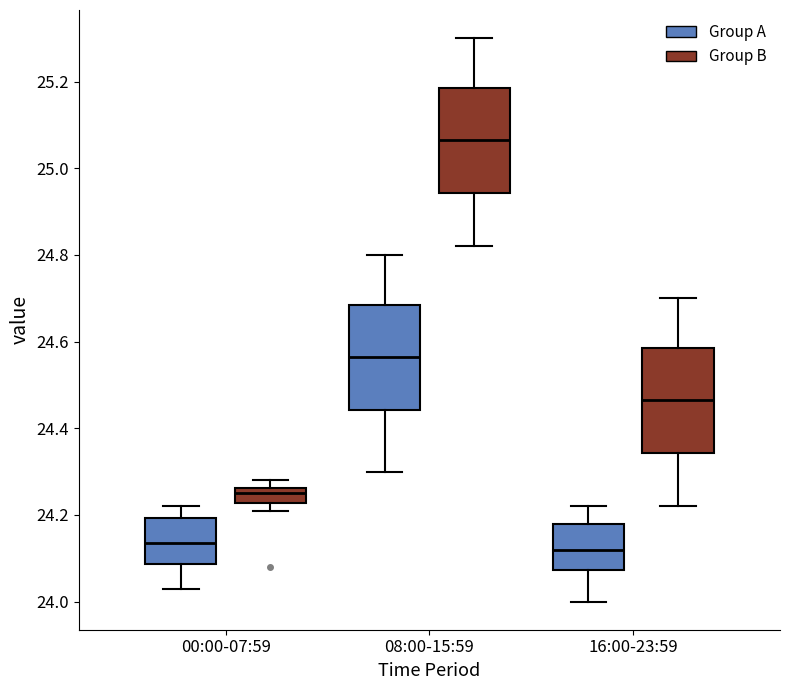

Reading left to right, read every box against the y-axis: the position of its median line, the range the box covers, and the ends of its whiskers. The values are not printed on the chart, so give them approximately, as read against the axis.

00:00-07:59 (Group A): median 24.14, box 24.08 to 24.20, whiskers 24.04 to 24.22
00:00-07:59 (Group B): median 24.26 (inside the box), box 24.22 to 24.26, whiskers 24.22 (just below the box's lower edge) to 24.28
08:00-15:59 (Group A): median 24.56, box 24.44 to 24.68, whiskers 24.30 to 24.80
08:00-15:59 (Group B): median 25.06, box 24.94 to 25.18, whiskers 24.82 to 25.30
16:00-23:59 (Group A): median 24.12, box 24.08 to 24.18, whiskers 24.00 to 24.22
16:00-23:59 (Group B): median 24.46, box 24.34 to 24.58, whiskers 24.22 to 24.70